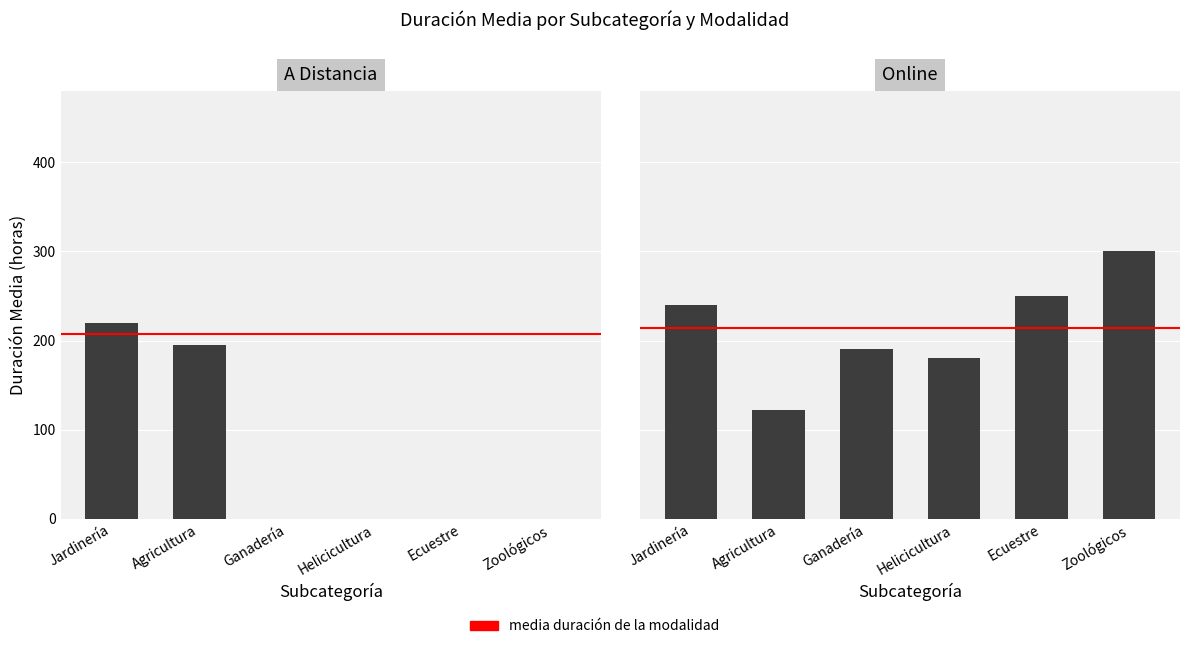

Rank the series at 17 from highest to lowest value.

Online, A Distancia